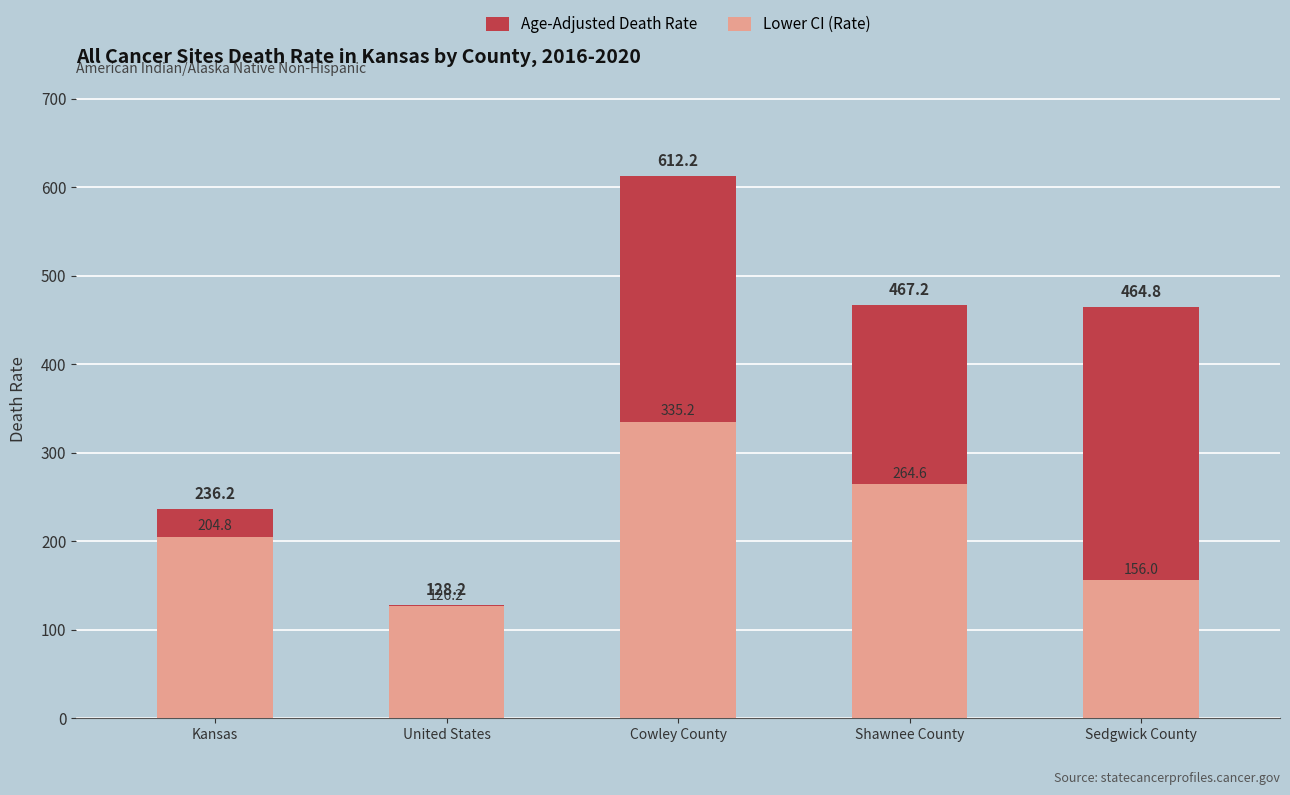

How many bars are there in each group?

2